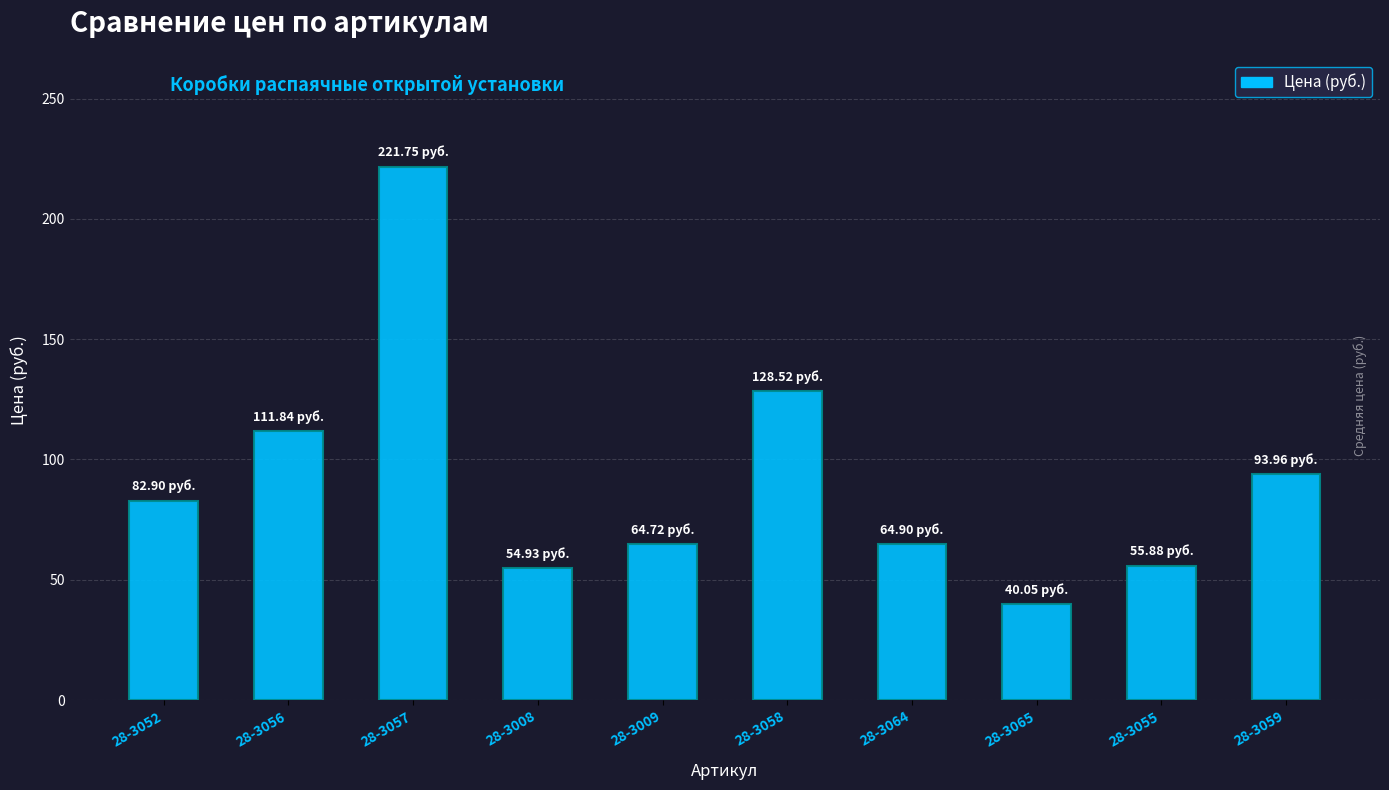

Count the number of data series in this chart.

1